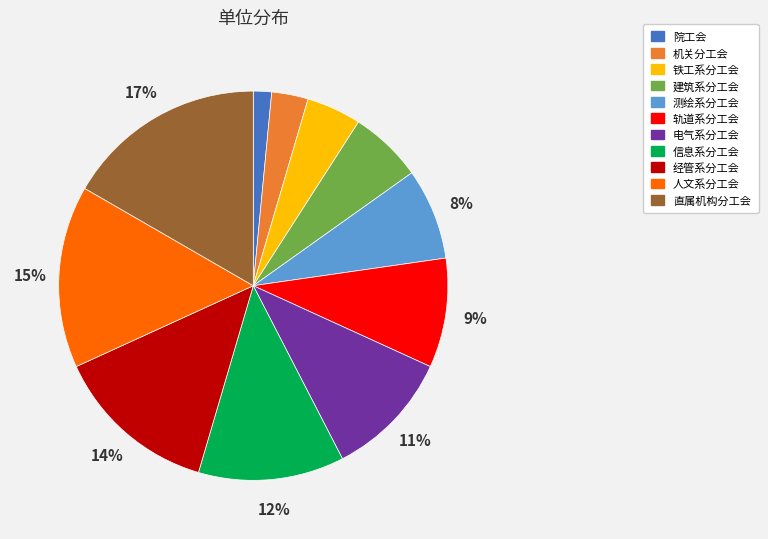

Which category has the biggest portion of the pie?

直属机构分工会